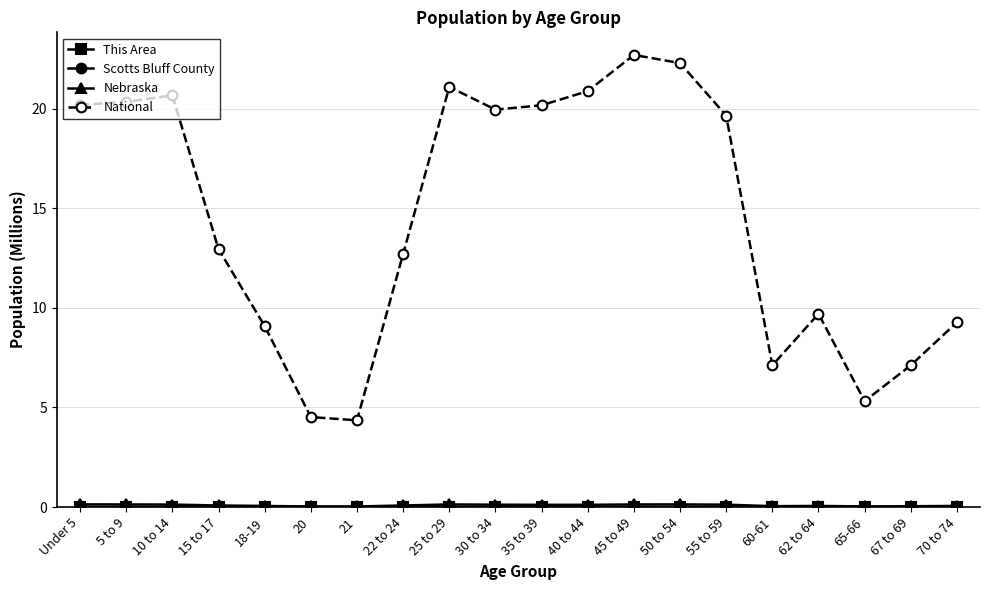

What is the value of the National point at the 9th from the left?

21.1